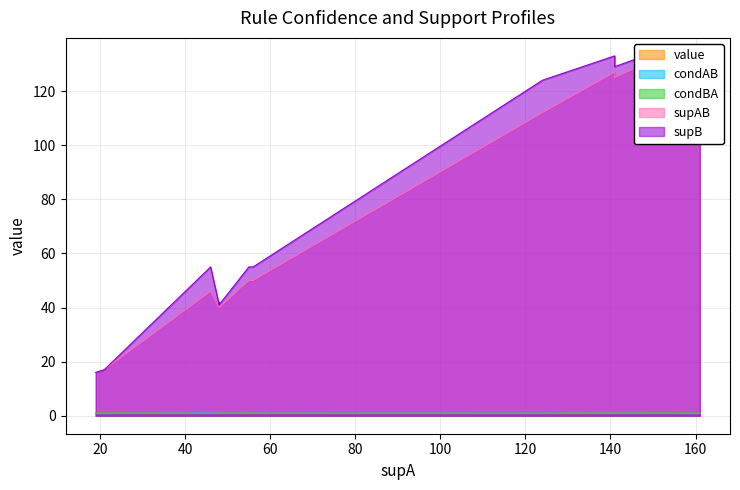

How many lines are shown in the chart?

5